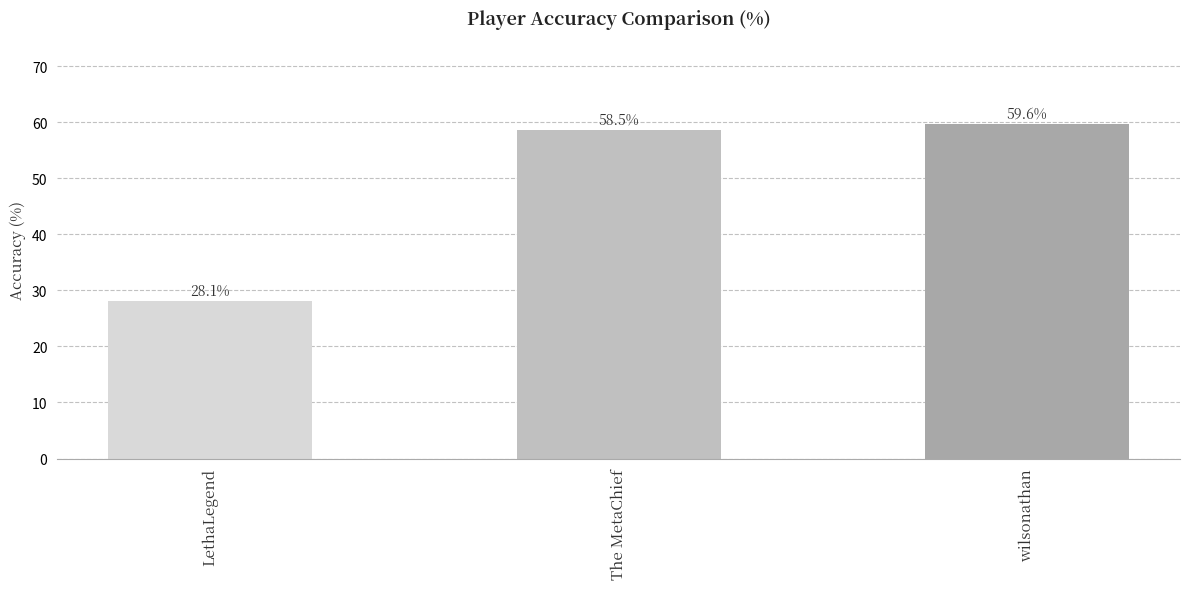

What is the label of the 1st bar from the right?

wilsonathan